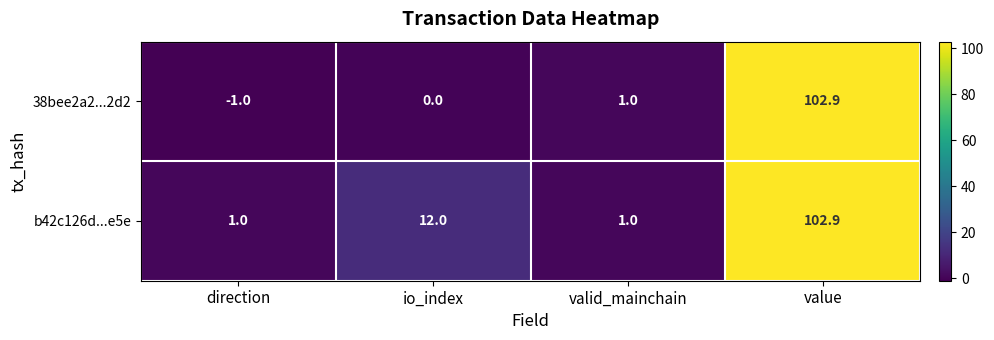

Which series has the largest range (max minus min)?

38bee2a2...2d2